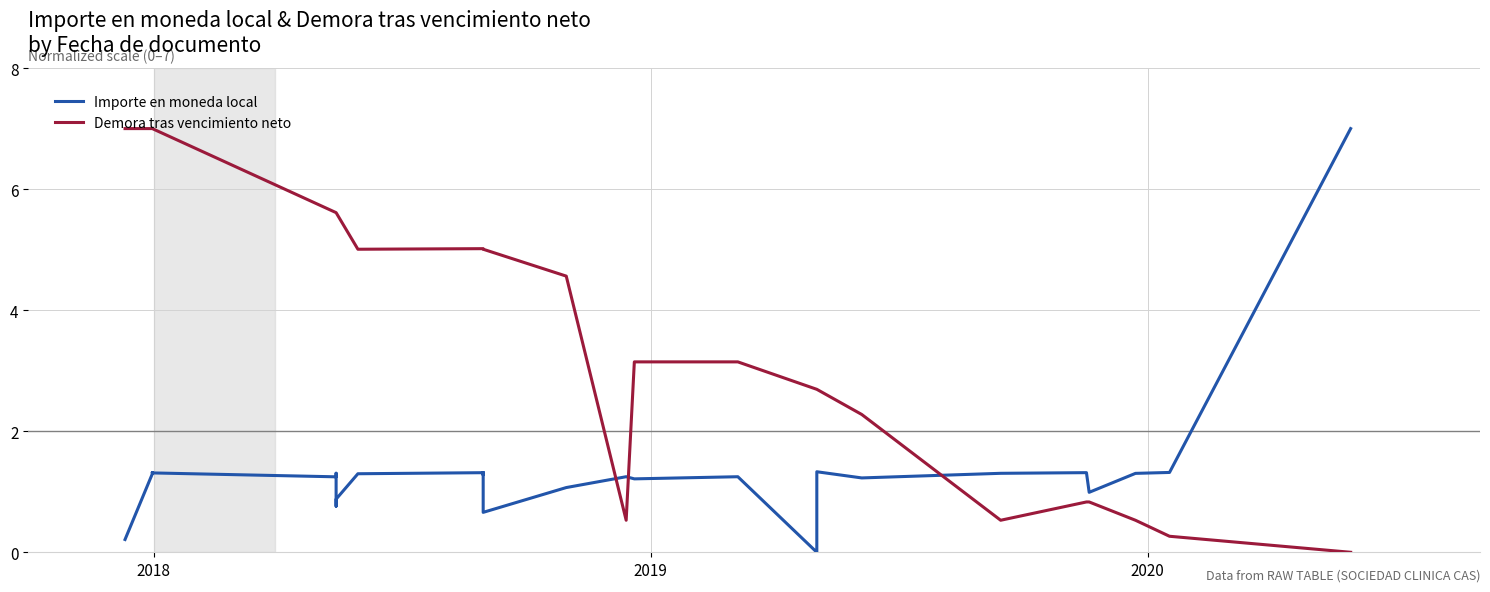

How many interior local peaks does the Importe en moneda local series have?

8